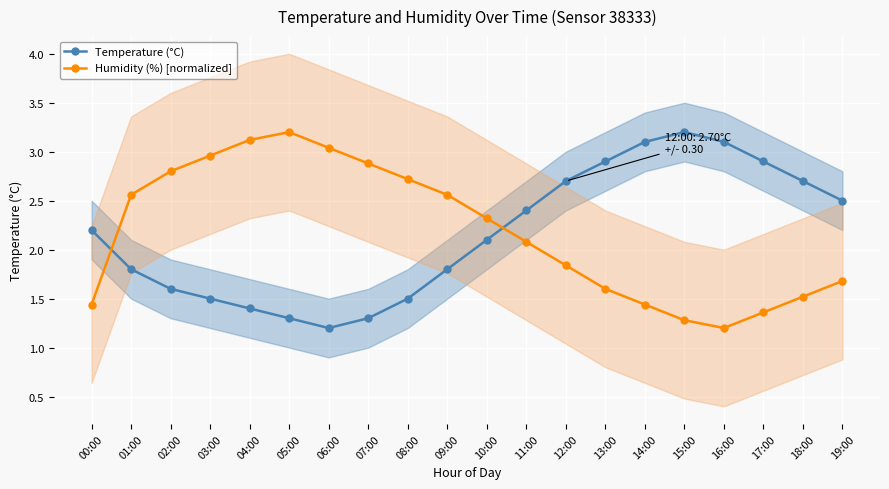

At which label does Humidity (%) [normalized] first exceed 2?

01:00